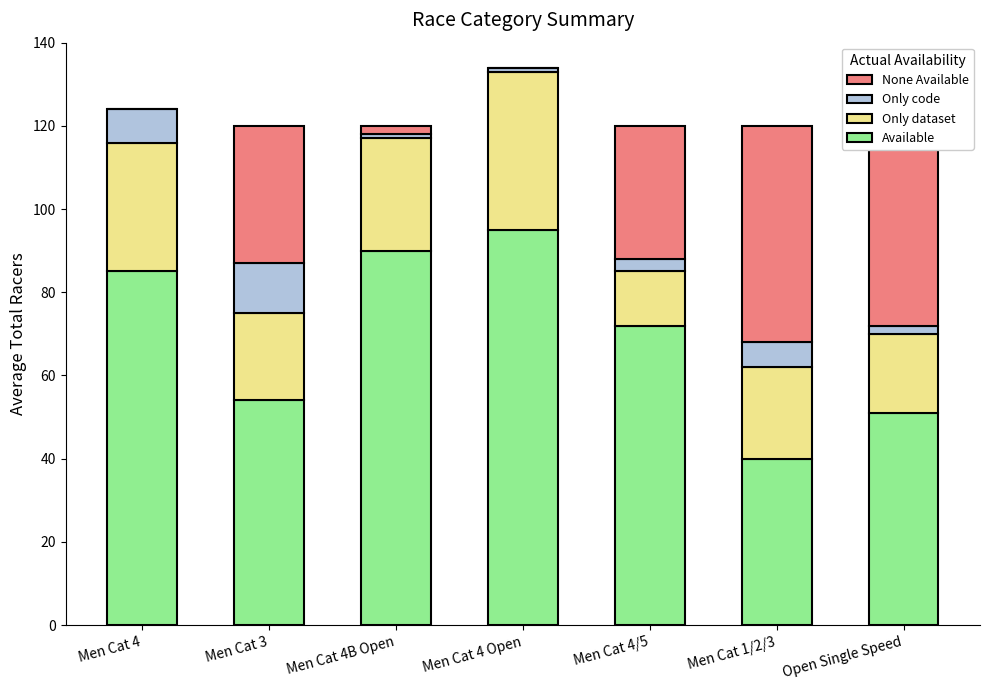

At which label does Available reach its peak?

Men Cat 4 Open